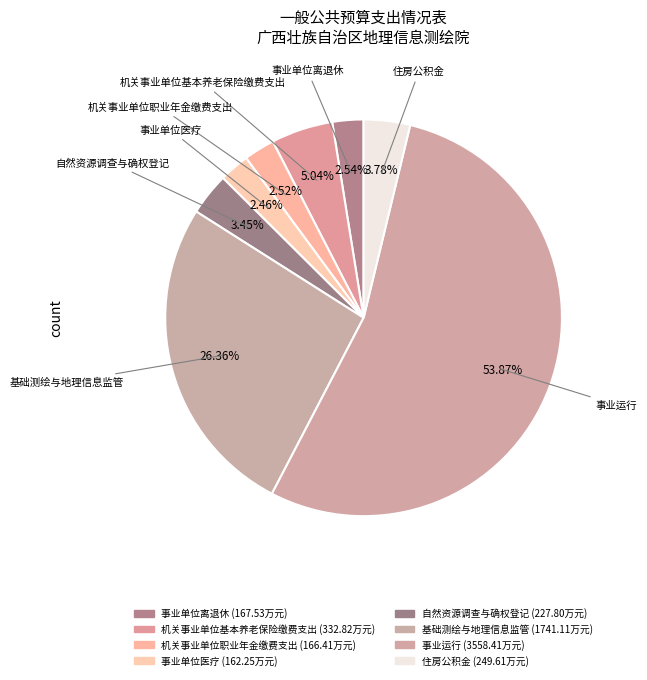

To the nearest percent, what portion does 事业单位离退休 represent?

3%